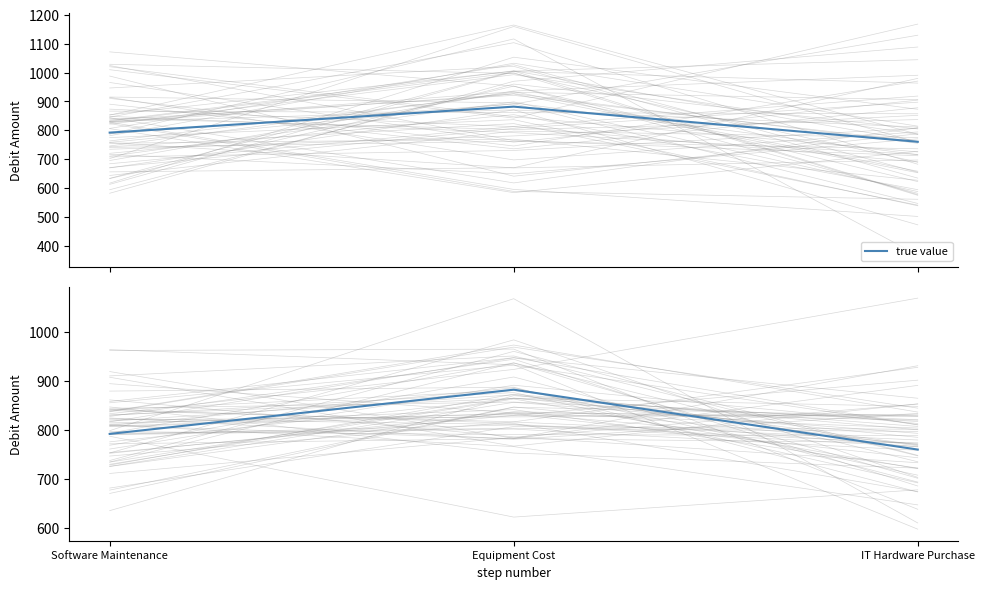

Reading left to right, list all the values displayed in this chart.

true value: 792.0	882.0	760.1
Debit Amount: 792.0	882.0	760.1